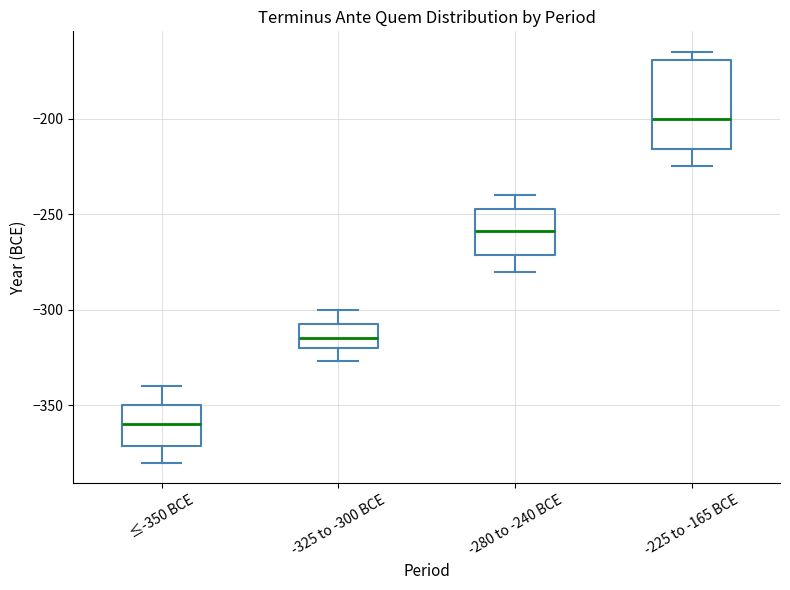

Which box's median line is the highest?

-225 to -165 BCE